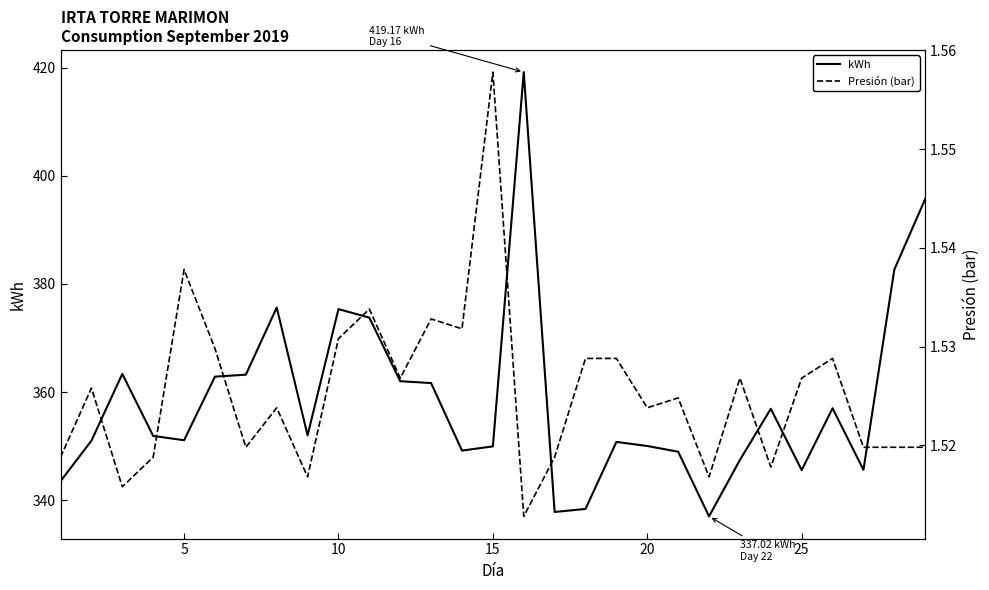

What is the maximum value for kWh?

419.2